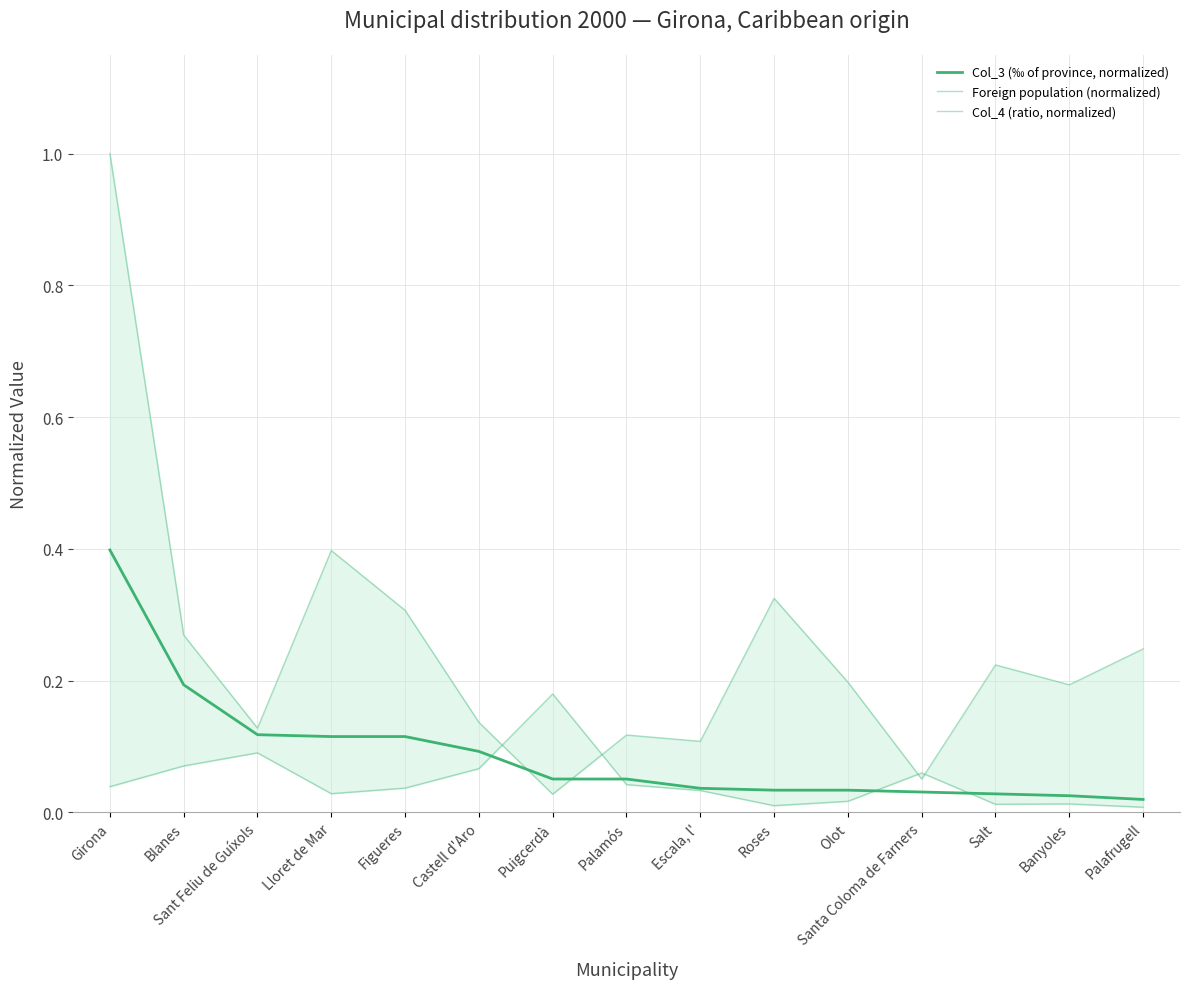

What is the highest value of the Col_4 (ratio, normalized) series?

0.2